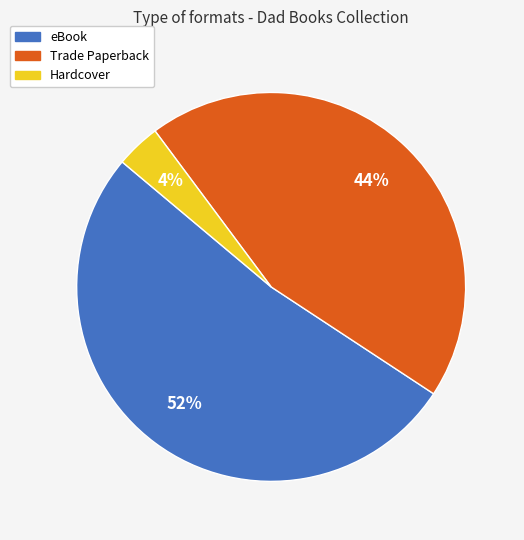

Which has a higher value, Trade Paperback or Hardcover?

Trade Paperback